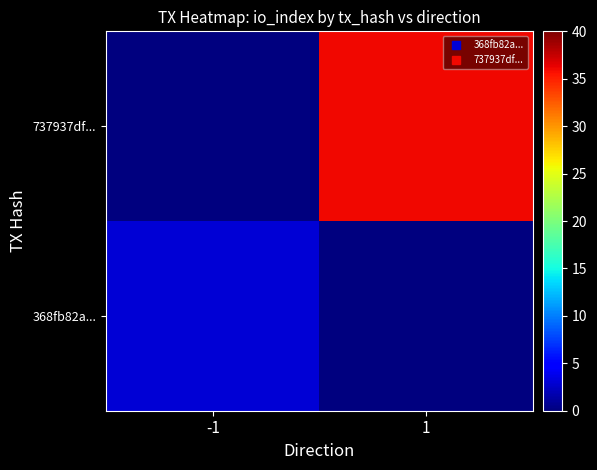

What is the total value across all series at 1?

36